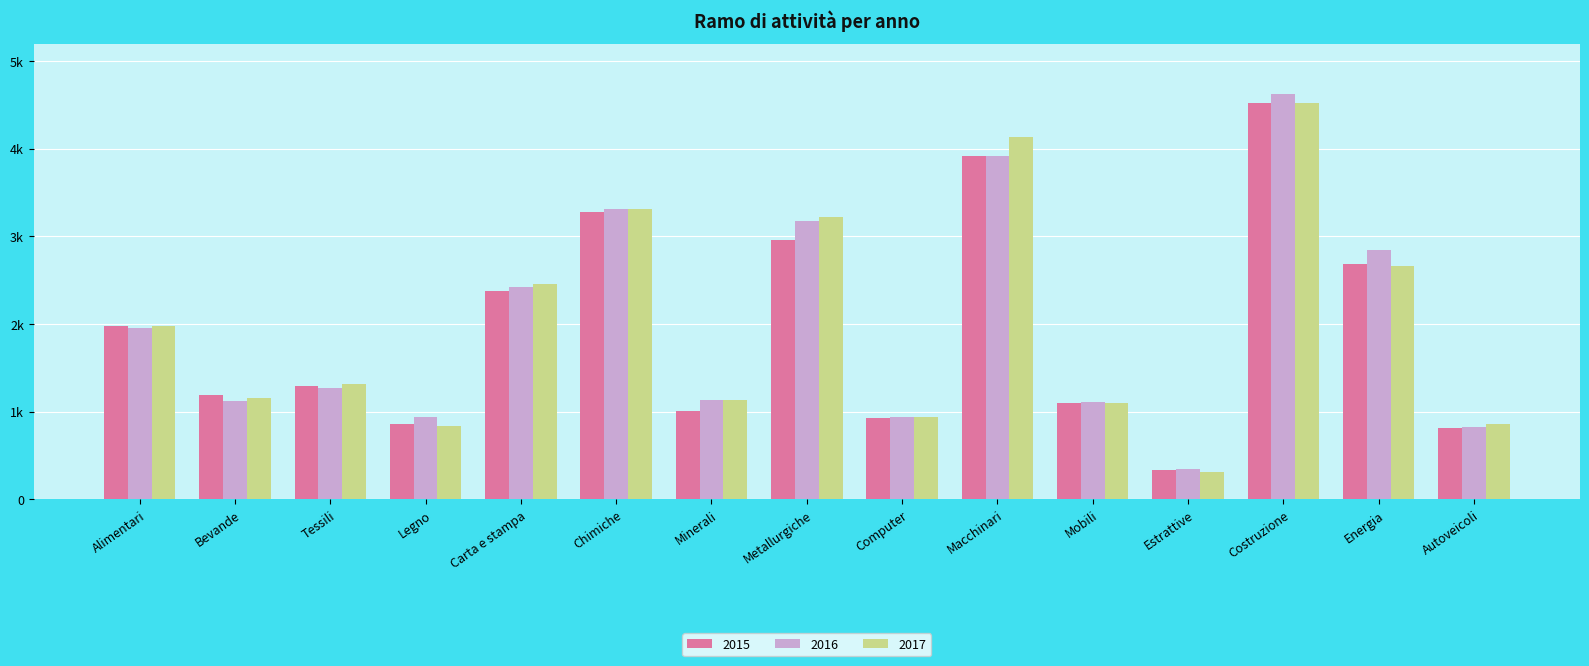

Is it true that 2015 equals 2372 at Carta e stampa?

True